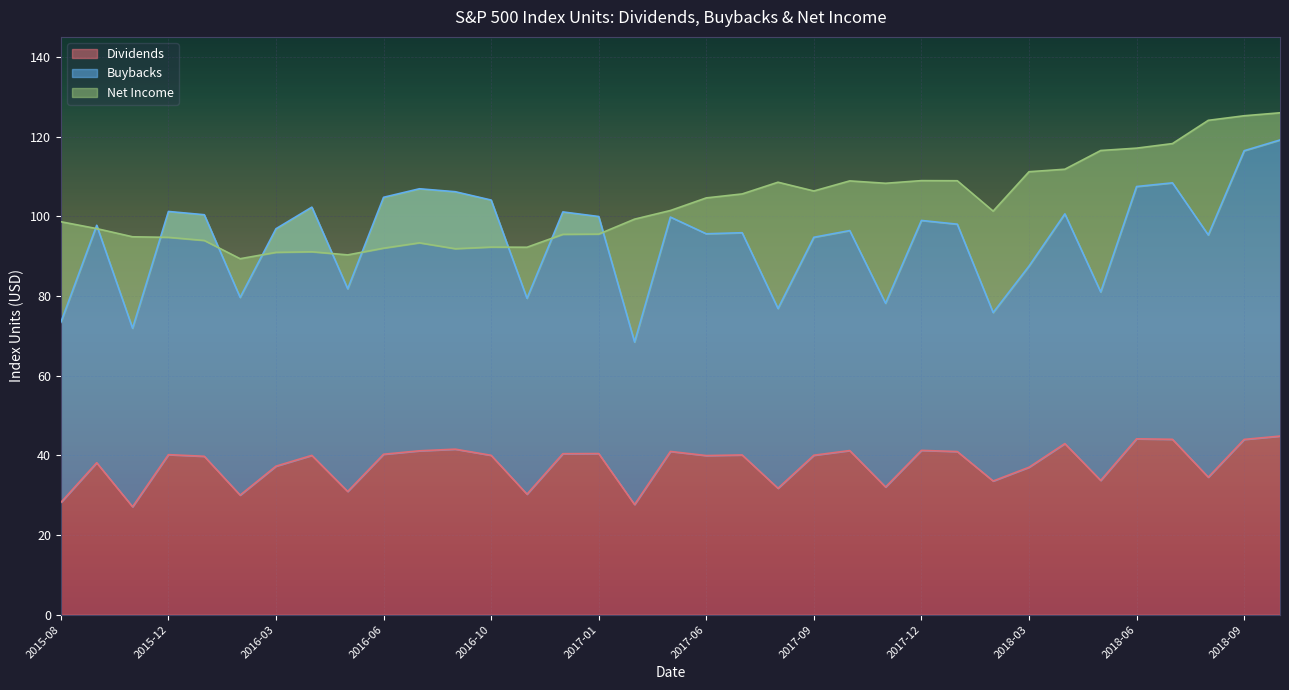

What is the highest value of the Dividends series?

44.8